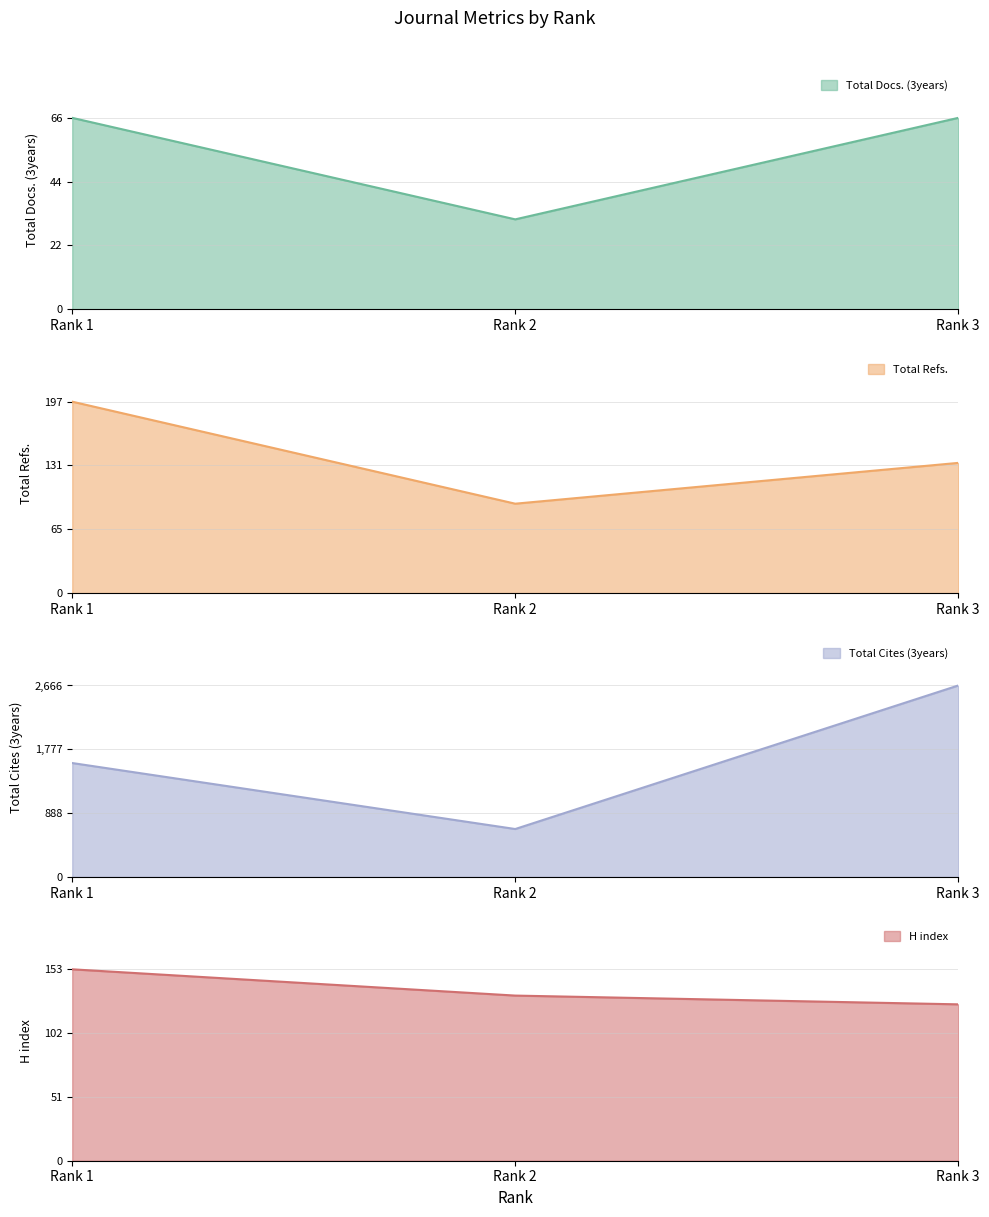

At Rank 3, list the series in order from smallest to largest.

Total Docs. (3years), H index, Total Refs., Total Cites (3years)